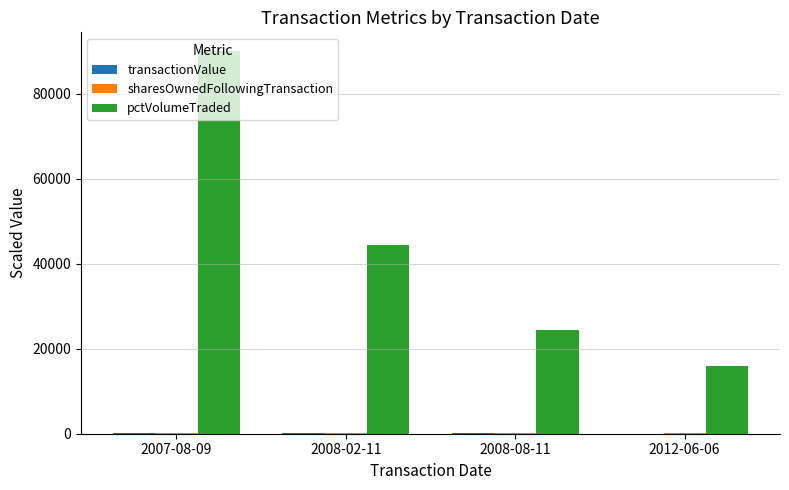

The value of pctVolumeTraded at 2008-08-11 is 8531.2. True or false?

False